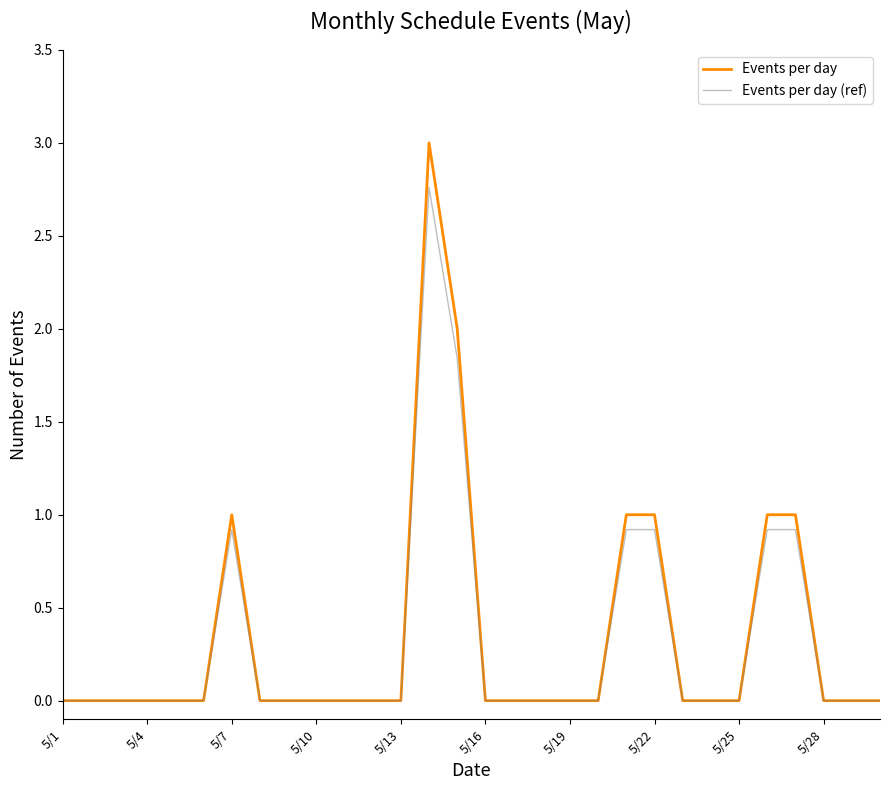

What is the greatest value displayed?

3.0